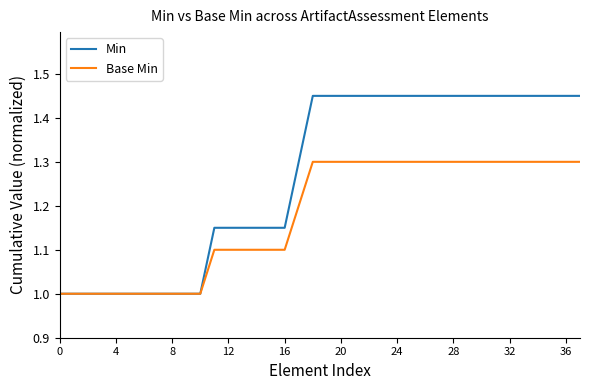

What is the highest value of the Base Min series?

1.3